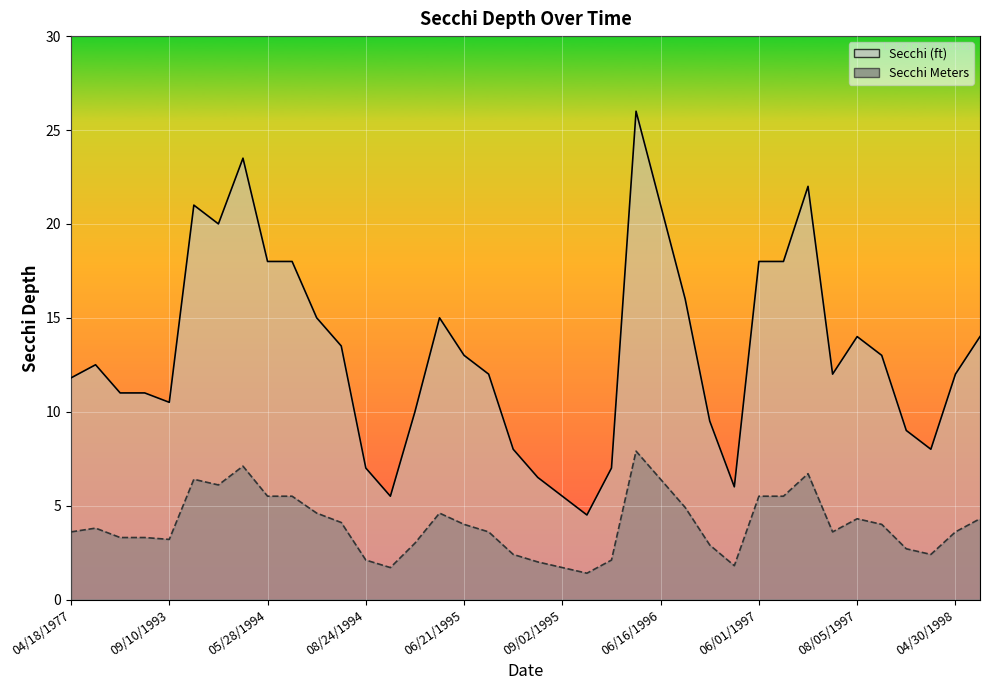

What is the label of the 5th point from the right?

08/28/1997